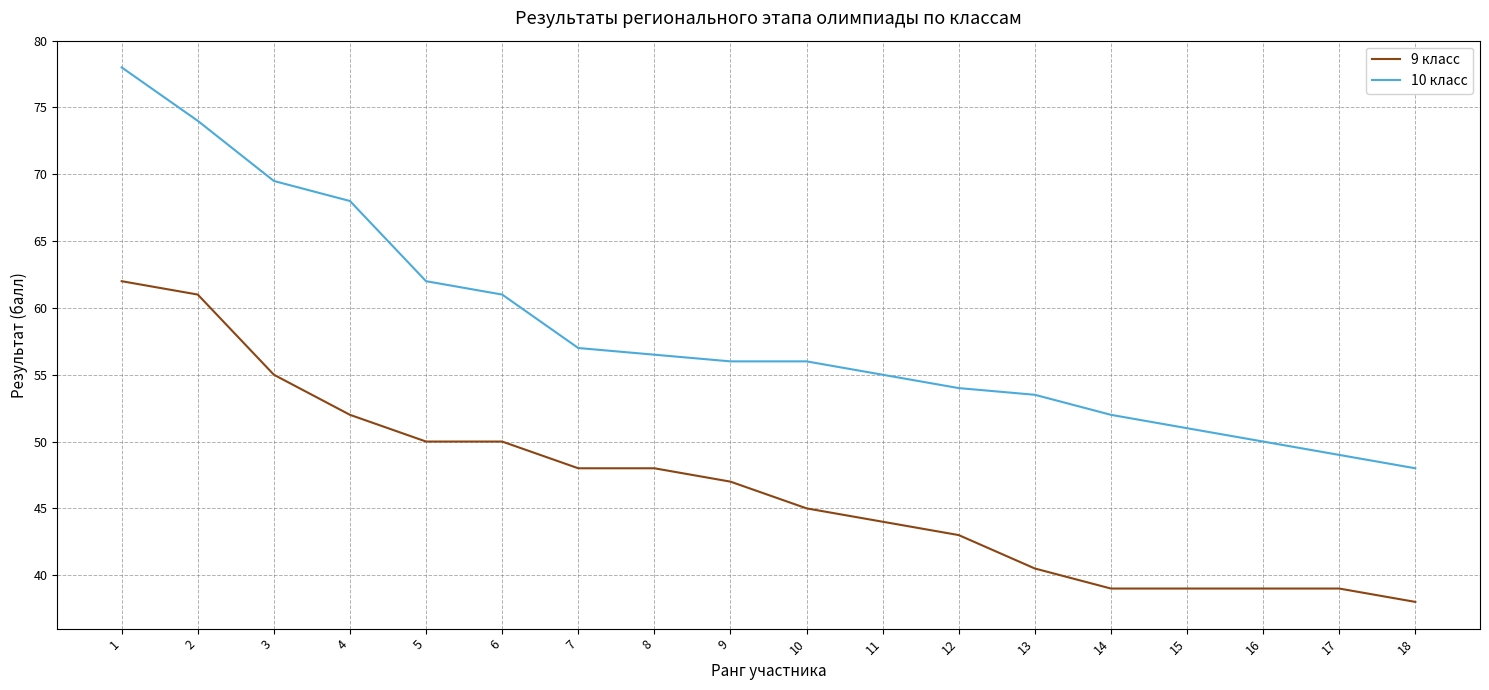

What is the average value of the 10 класс series?

58.4